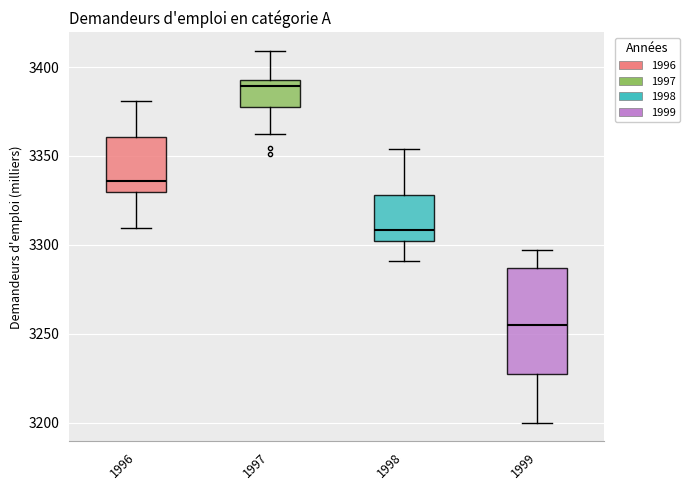

Which box's median line is the lowest?

1999